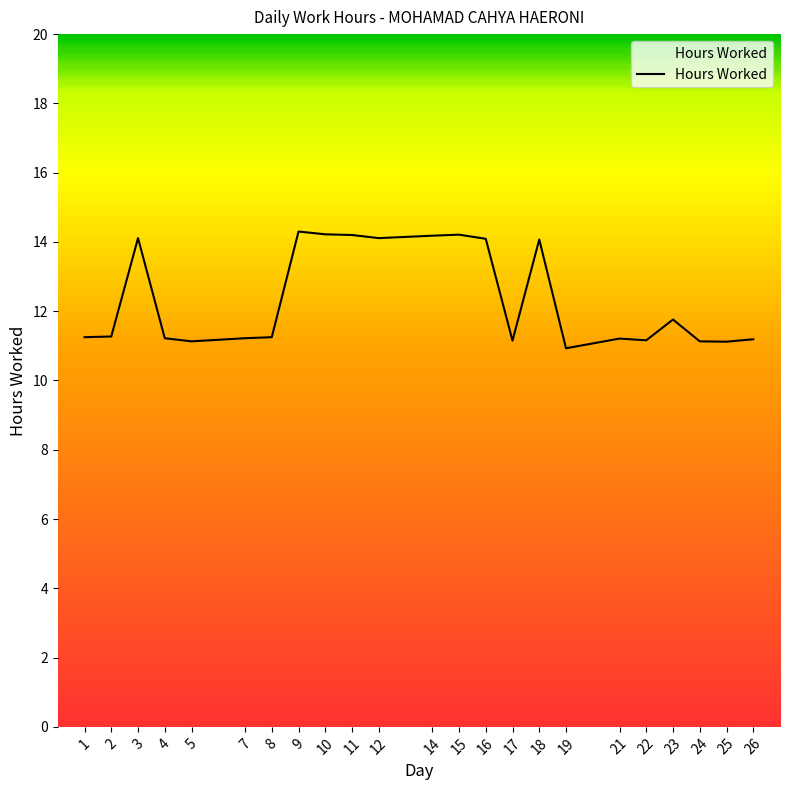

What is the smallest value displayed?

10.9